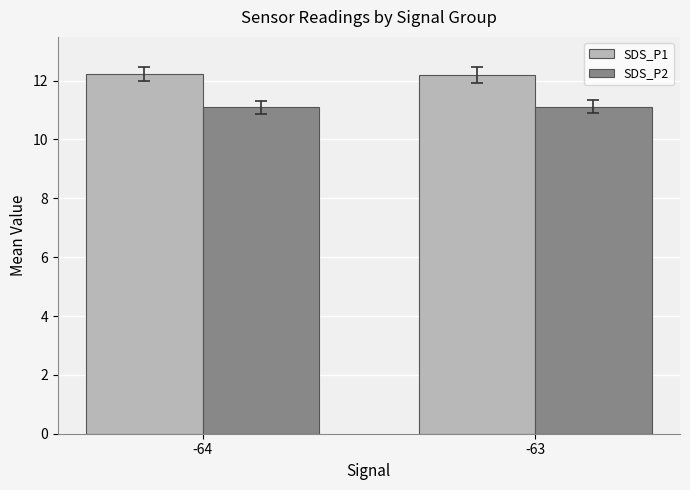

What is the spread (max minus min) of values at -63?

1.1